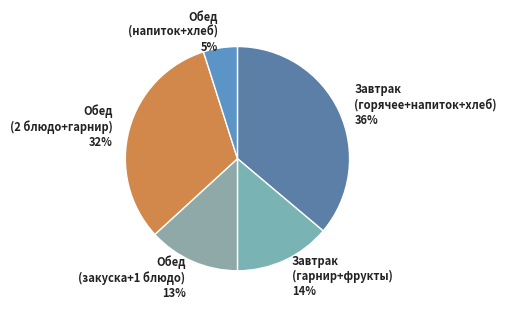

Is there any slice that represents more than half of the pie?

No